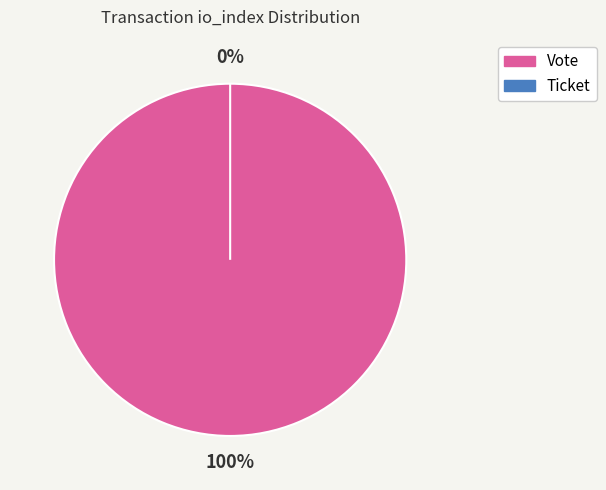

Count the number of slices in the pie.

2